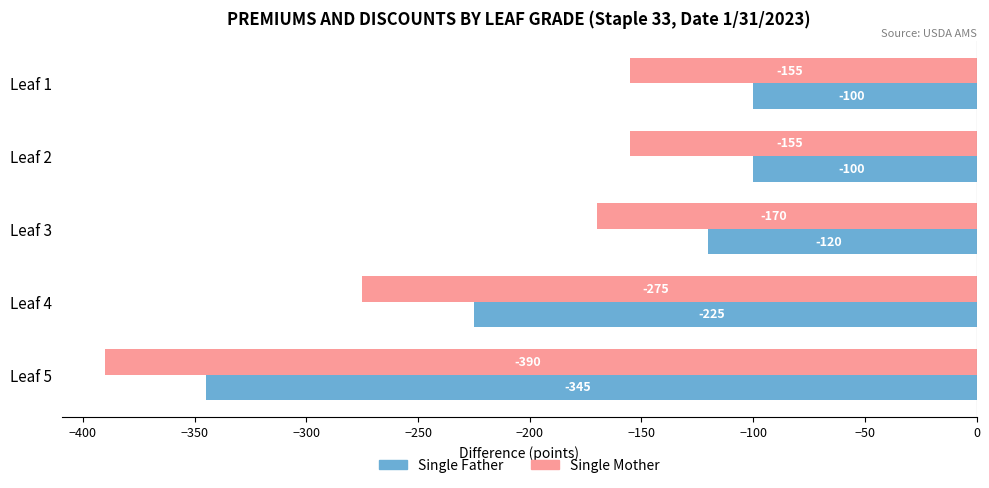

What is the average value of the Single Mother series?

-229